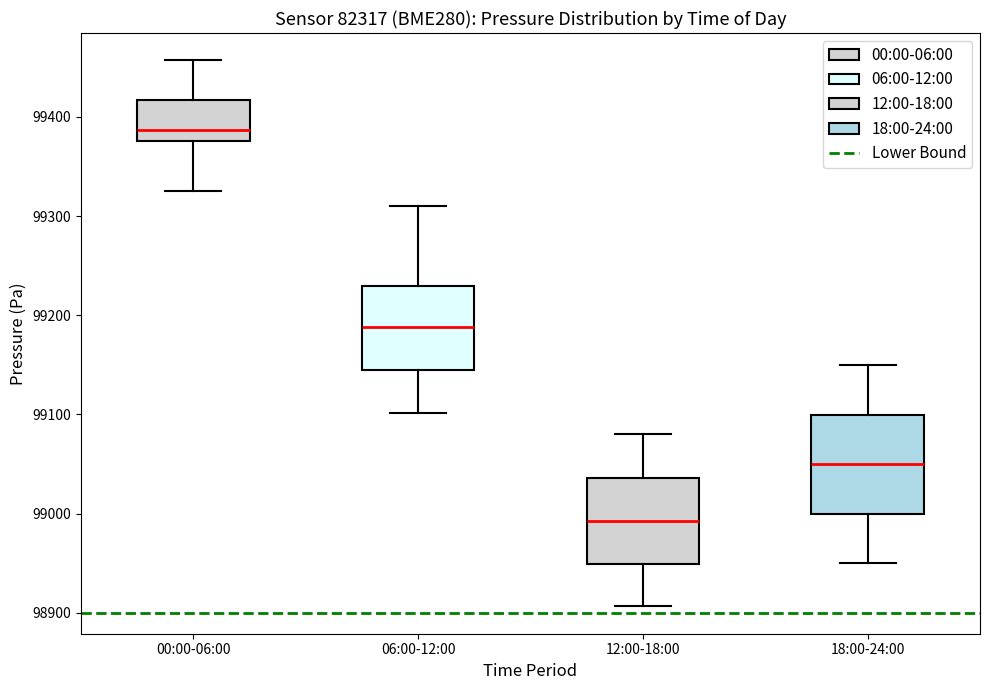

Where does the upper whisker of the box for 00:00-06:00 end on the y-axis? The values are not printed on the chart, so give them approximately, as read against the axis.

99460